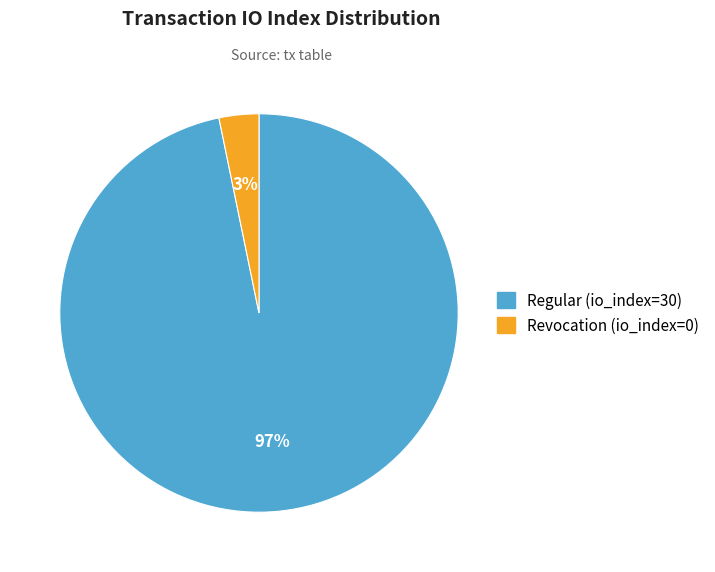

How many segments does this pie chart have?

2